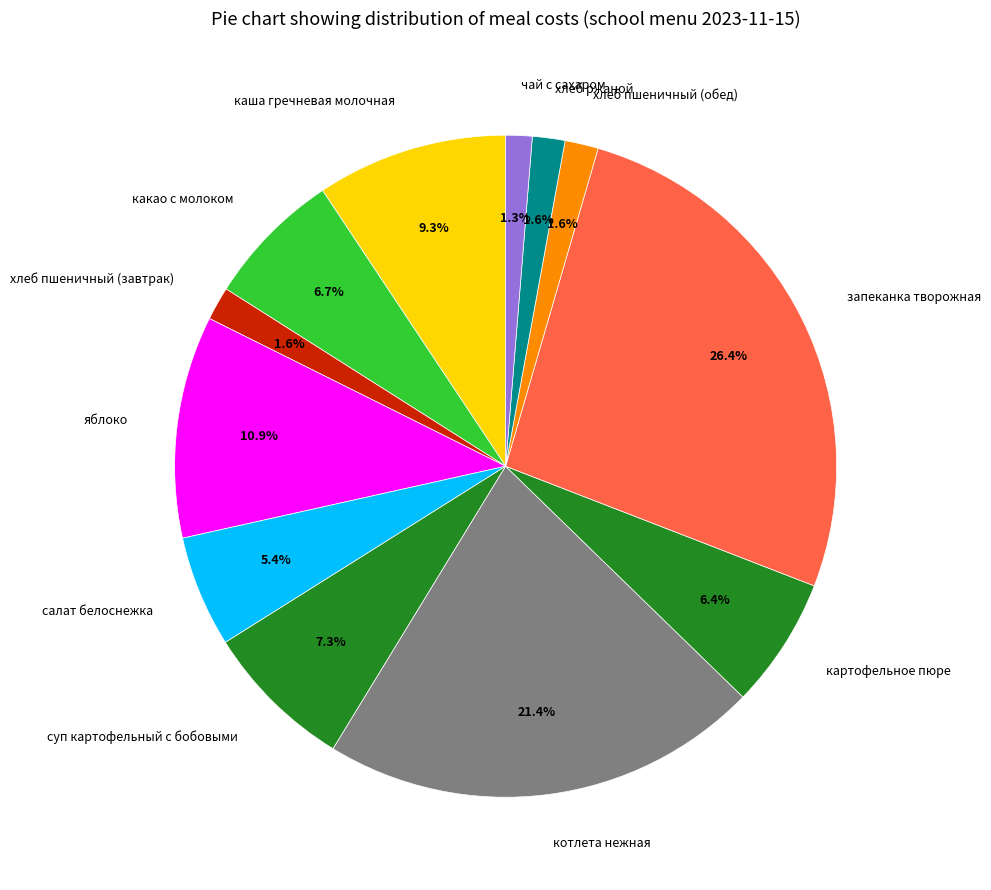

To the nearest percent, what percentage of the pie is яблоко?

11%